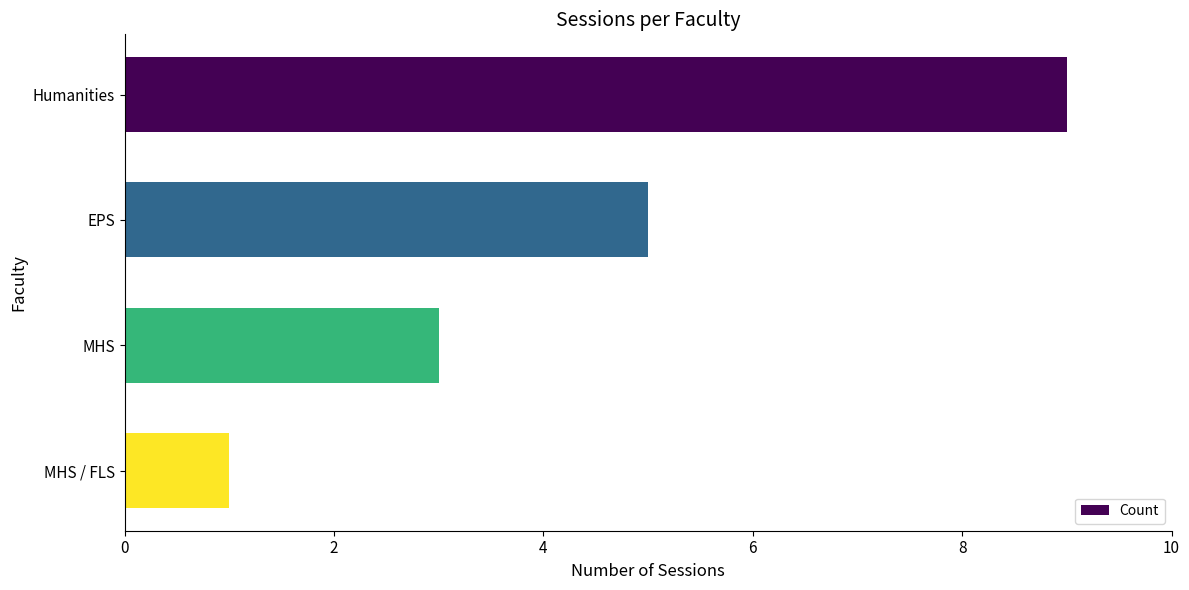

The value at MHS is 1. True or false?

False